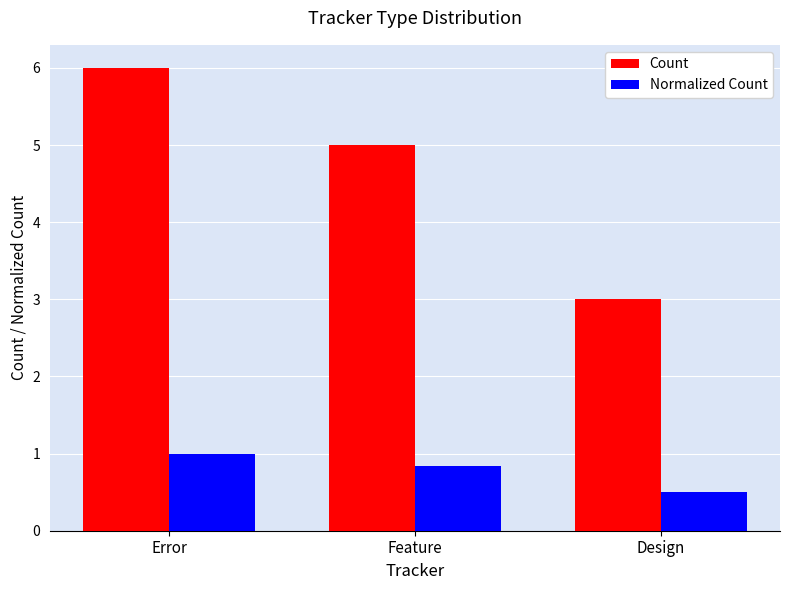

Count the number of categories in the chart.

3